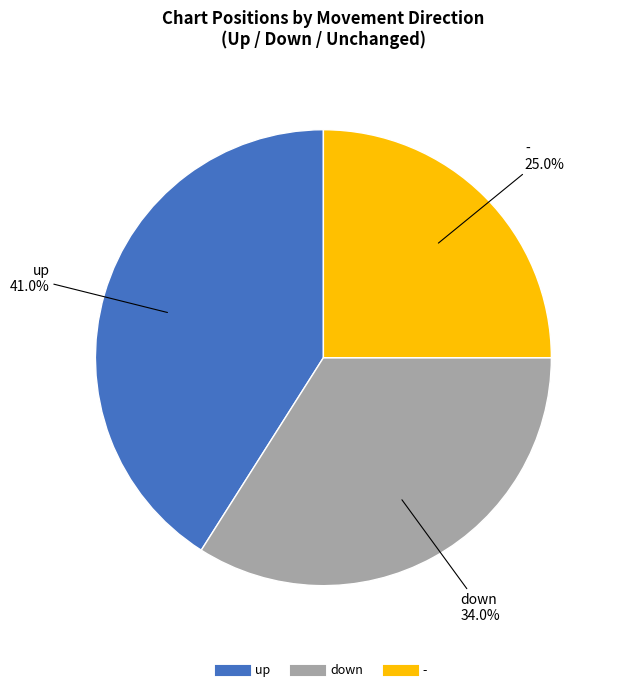

Which category has the biggest portion of the pie?

up